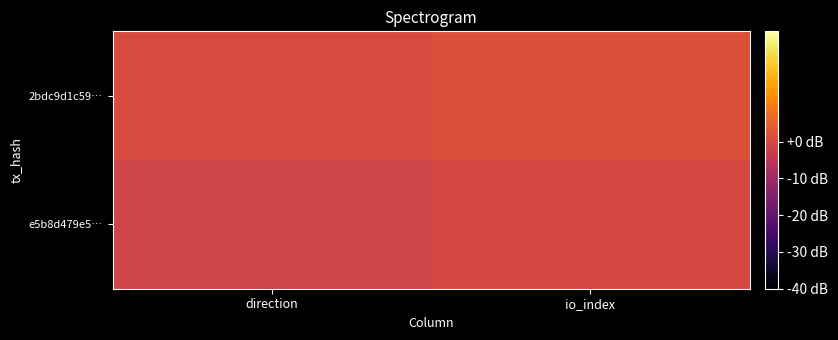

What is the spread (max minus min) of values at io_index?

2